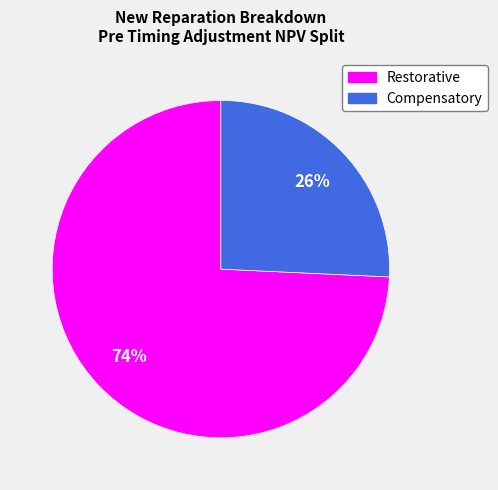

Which category has the biggest portion of the pie?

Restorative